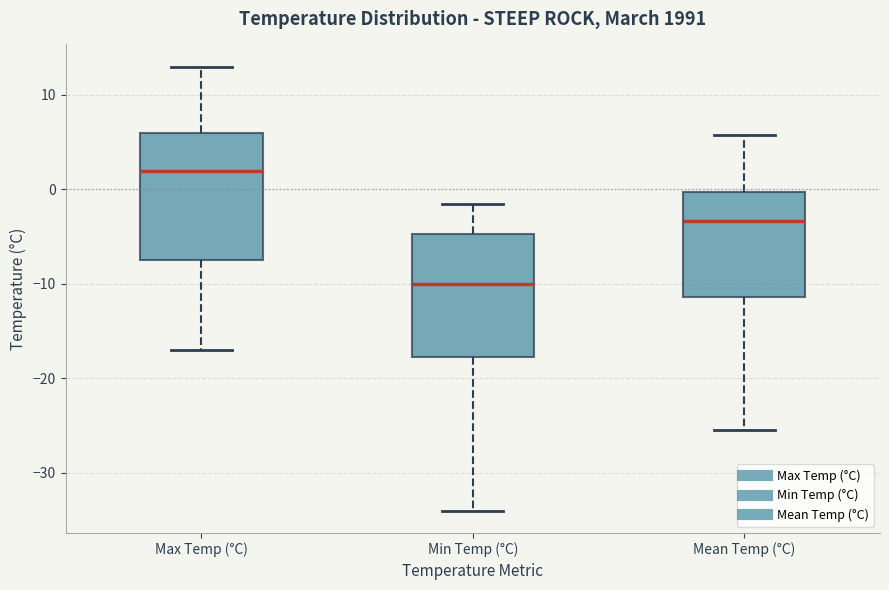

Reading left to right, transcribe this box plot: for each box, give where its median line is, the range the box spans, and where its two whiskers end, as read against the y-axis. The values are not printed on the chart, so give them approximately, as read against the axis.

Max Temp (°C): median 2, box -7 to 6, whiskers -17 to 13
Min Temp (°C): median -10, box -18 to -5, whiskers -34 to -1
Mean Temp (°C): median -3, box -11 to 0, whiskers -25 to 6